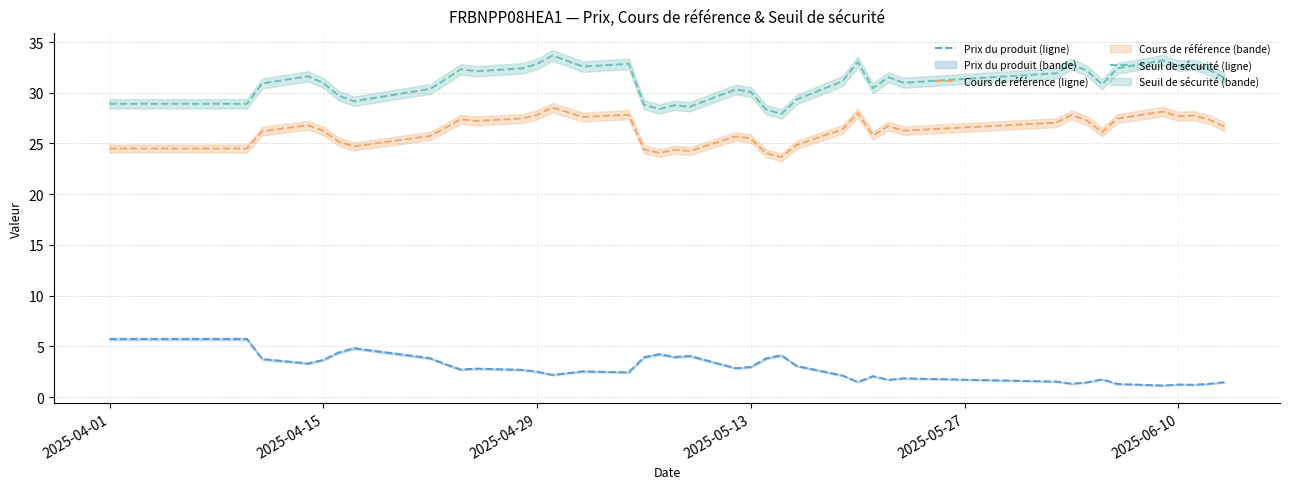

Reading left to right, extract all data points from this chart.

Prix du produit (ligne): 5.7	5.7	3.7	3.3	3.7	4.4	4.8	3.8	3.2	2.7	2.8	2.7	2.5	2.2	2.5	2.4	3.9	4.2	3.9	4.0	2.8	3.0	3.8	4.1	3.1	2.1	1.5	2.1	1.7	1.8	1.5	1.3	1.4	1.7	1.3	1.1	1.2	1.2	1.3	1.5
Cours de référence (ligne): 24.5	24.5	26.2	26.8	26.2	25.2	24.7	25.7	26.5	27.4	27.2	27.5	27.8	28.5	27.6	27.8	24.4	24.1	24.4	24.2	25.7	25.5	24.0	23.6	24.9	26.4	28.0	25.8	26.7	26.3	27.1	27.8	27.3	26.1	27.5	28.1	27.7	27.8	27.4	26.7
Seuil de sécurité (ligne): 28.9	28.9	30.9	31.6	31.0	29.7	29.2	30.4	31.3	32.3	32.1	32.4	32.8	33.7	32.6	32.9	28.8	28.4	28.8	28.6	30.3	30.1	28.3	27.9	29.3	31.1	33.0	30.4	31.5	31.0	31.9	32.8	32.2	30.8	32.4	33.2	32.7	32.7	32.3	31.5